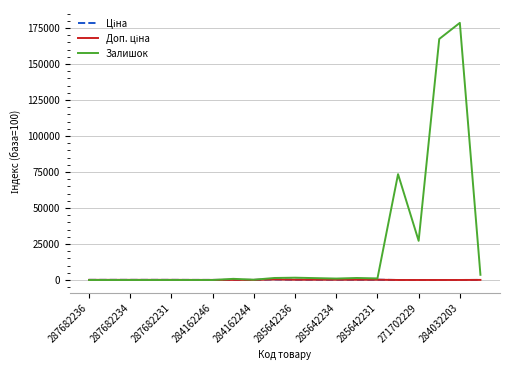

Which series has the largest total across all categories?

Залишок